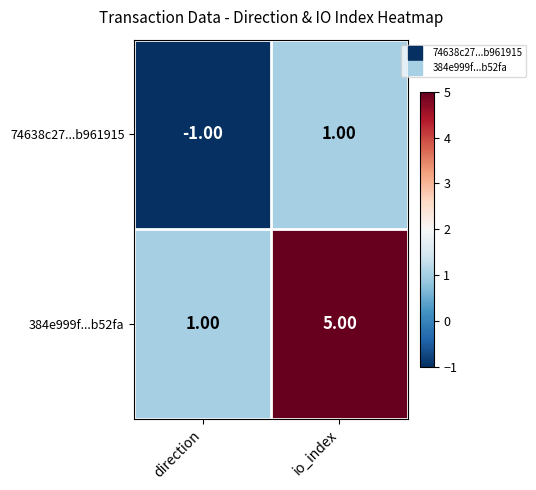

Where is 74638c27...b961915 nearest to the value 0?

direction